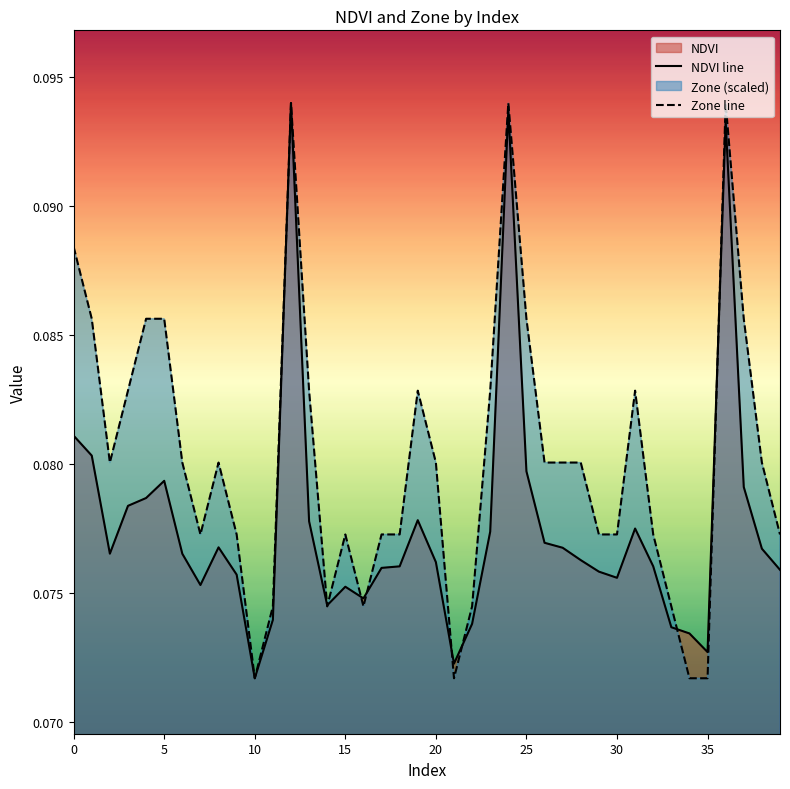

True or false: Zone line and NDVI line intersect in this chart.

True